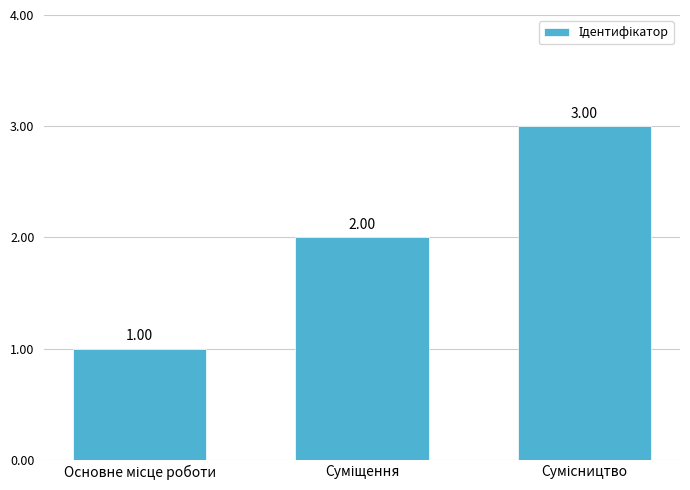

How many data points are less than 2?

1